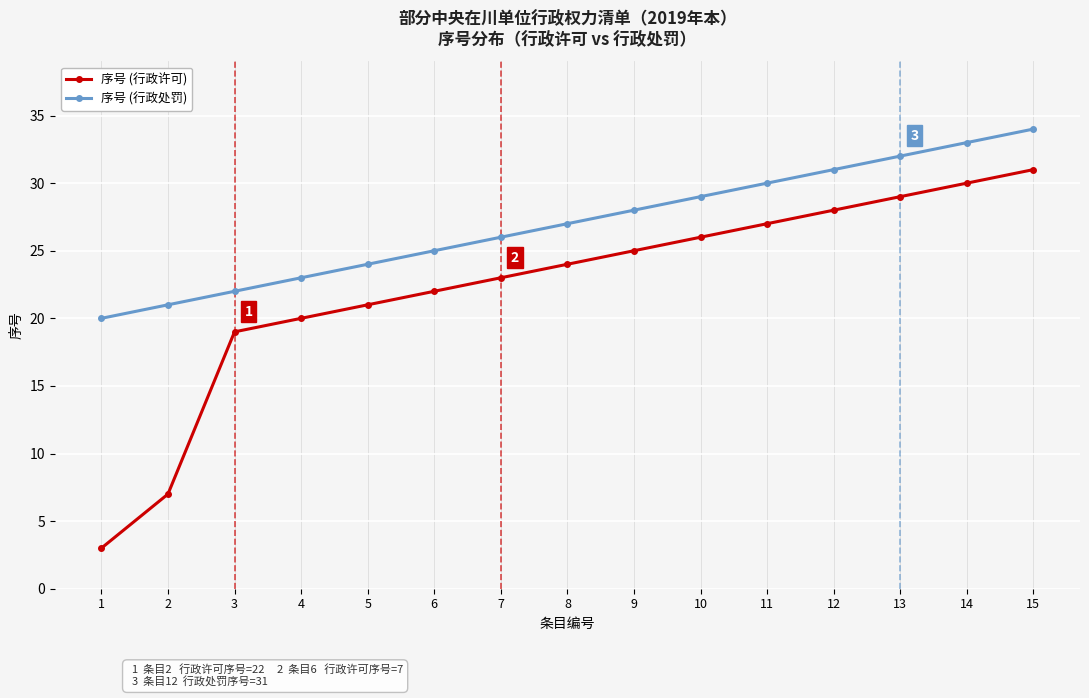

Rank the series at 2 from highest to lowest value.

序号 (行政处罚), 序号 (行政许可)